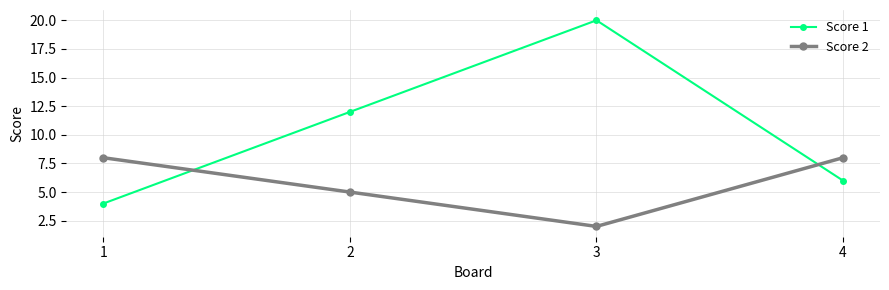

Where is the first local minimum for Score 2?

3